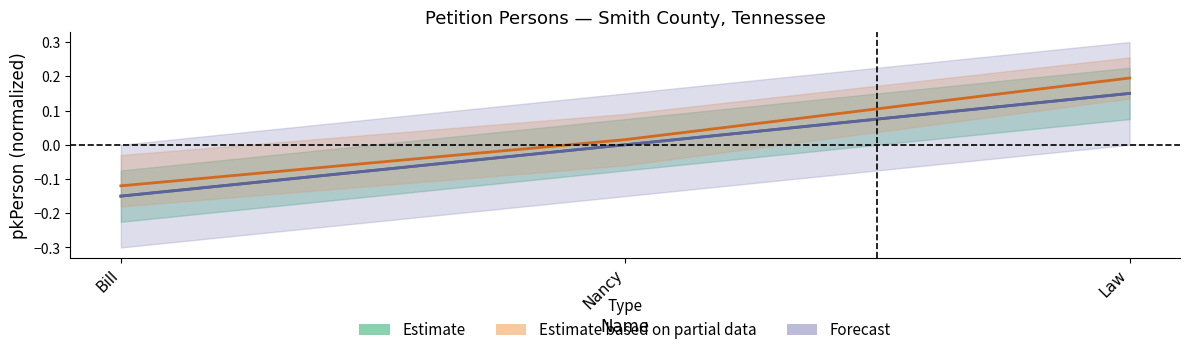

What is the value of the Forecast point at the 3rd from the left?

0.1